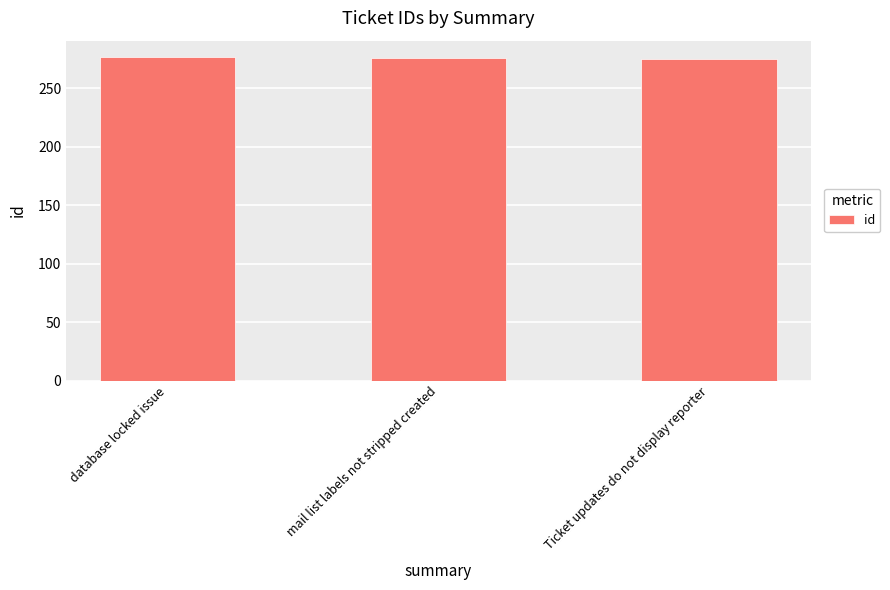

What is the ratio of the value at mail list labels not stripped created to the value at database locked issue?

1.0